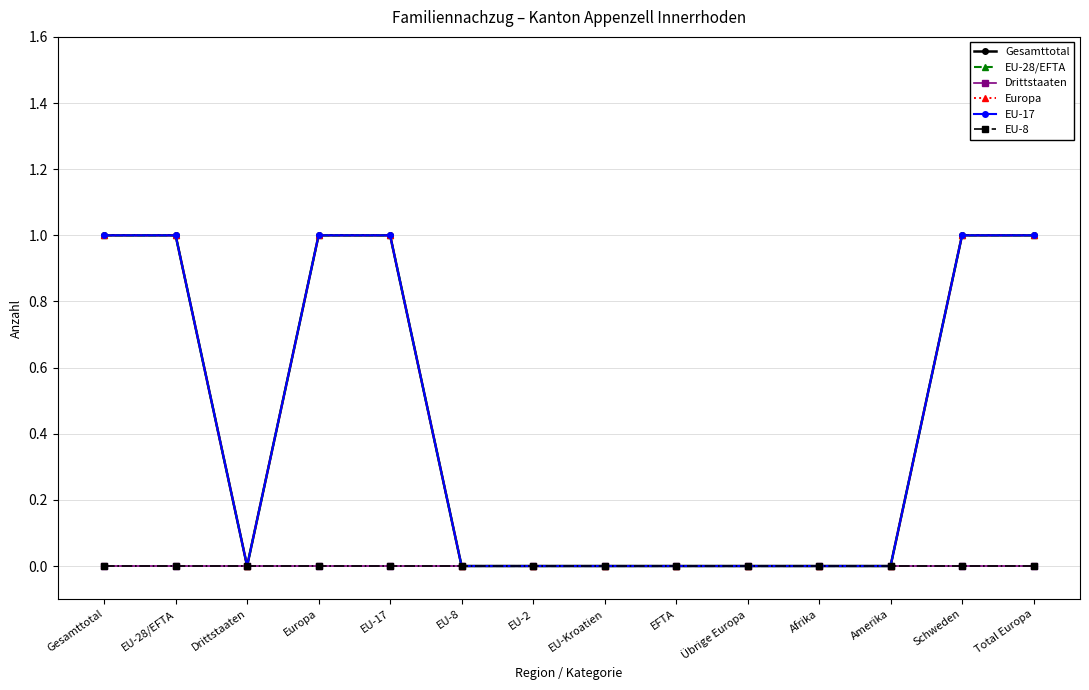

True or false: Europa has a value of 0 at Afrika.

True